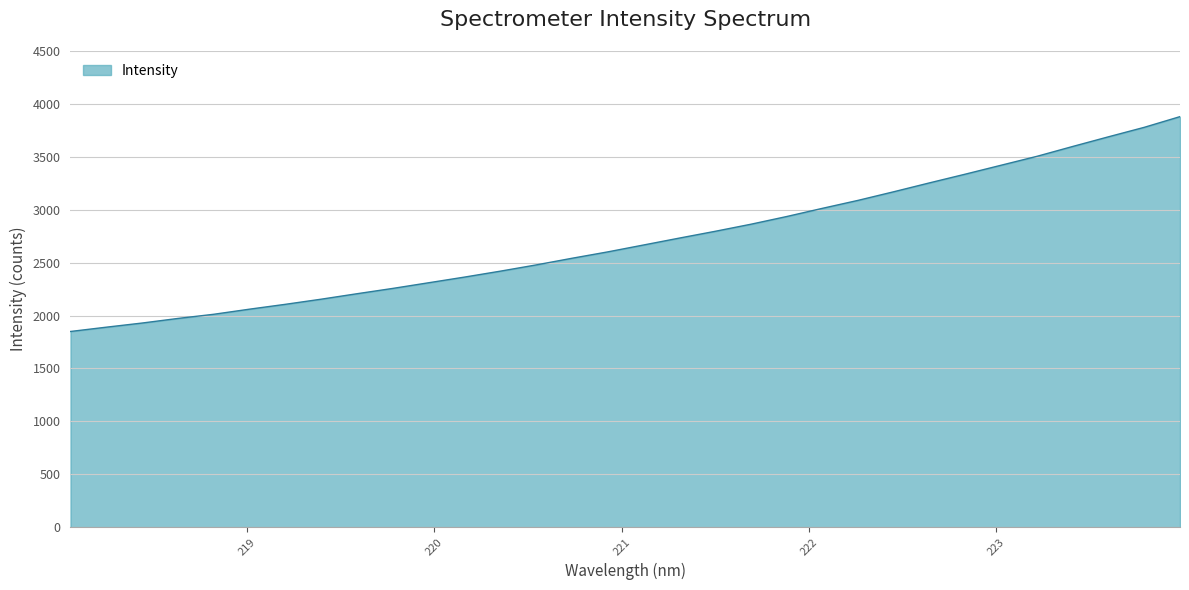

What is the smallest value displayed?

1849.4